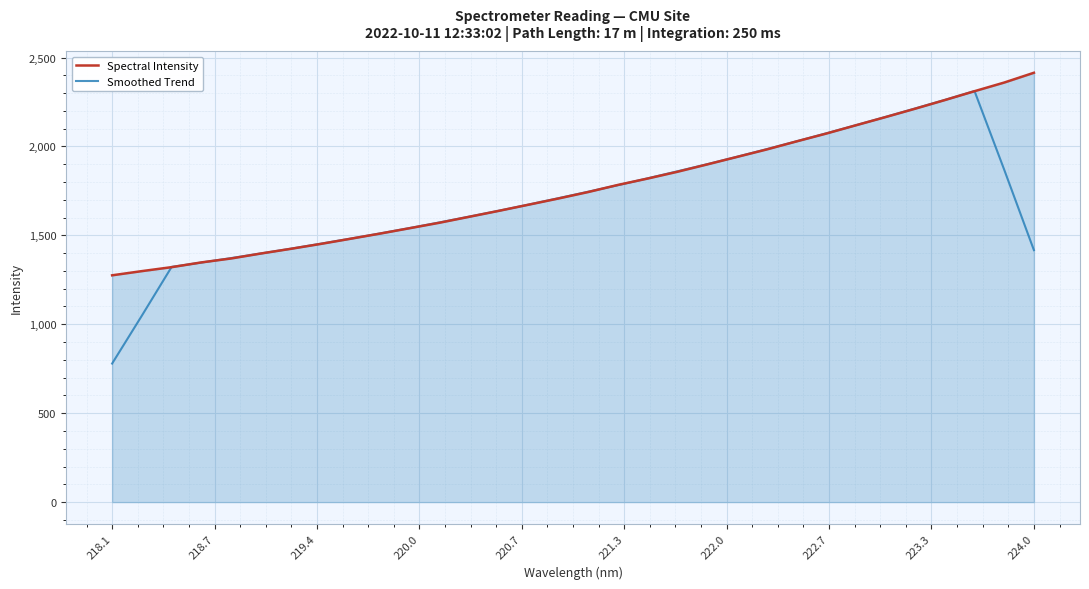

What is the highest value of the Smoothed Trend series?

2311.4